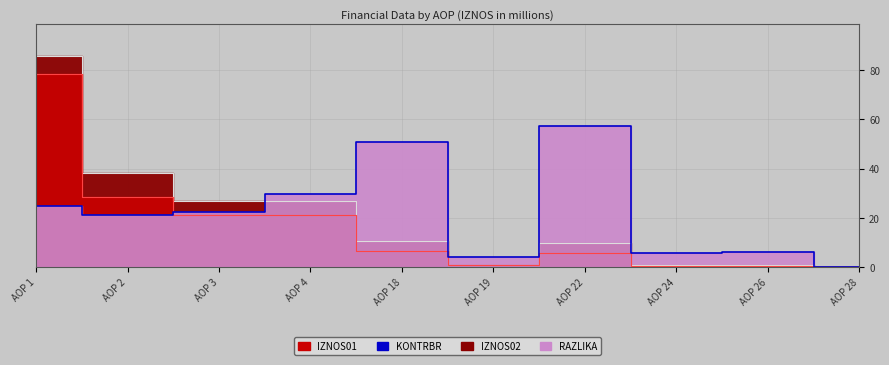

In IZNOS01 line, how many points are lower than both neighbors (excluding endpoints)?

1